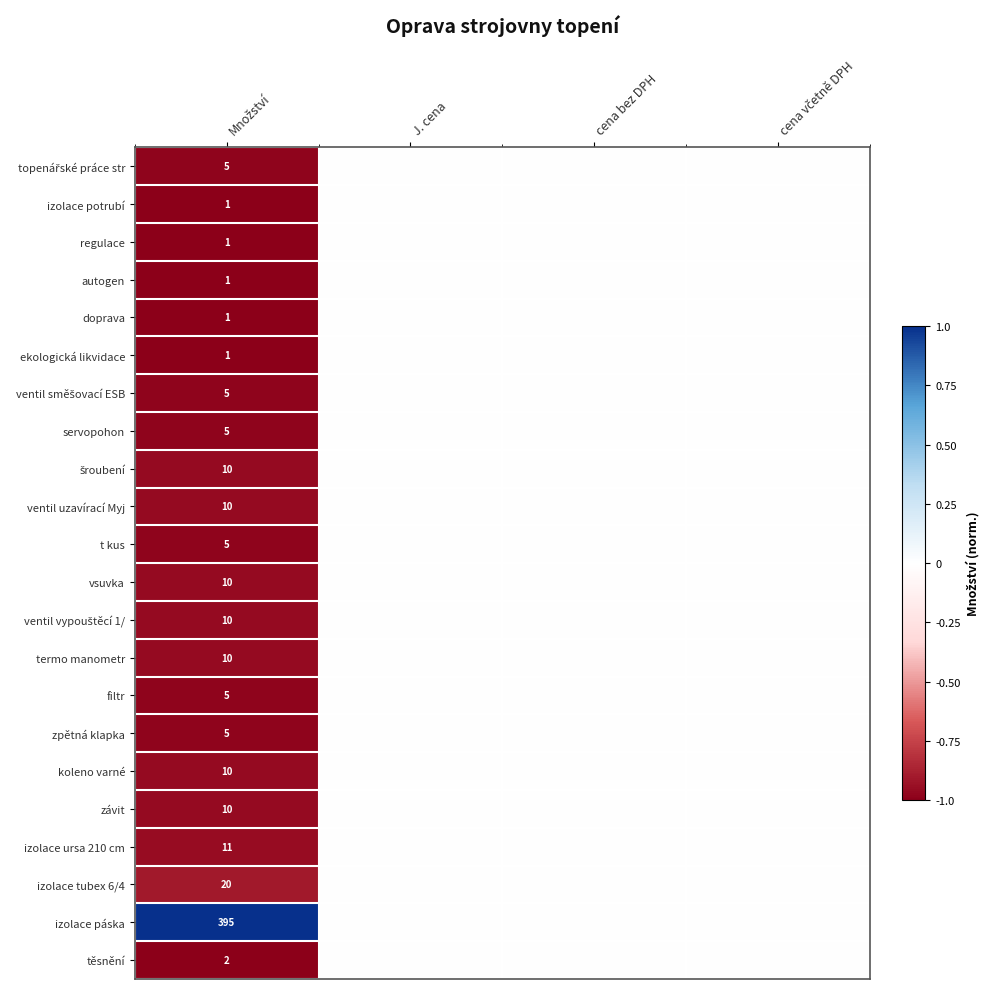

True or false: t kus has a value of -1.0 at Množství.

True